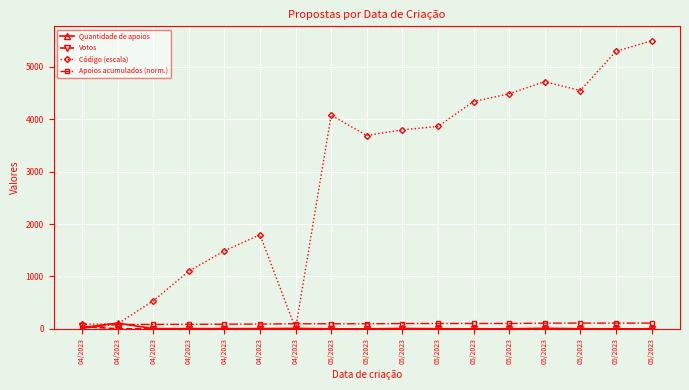

After their last crossing, which series has the higher values: Apoios acumulados (norm.) or Quantidade de apoios?

Apoios acumulados (norm.)